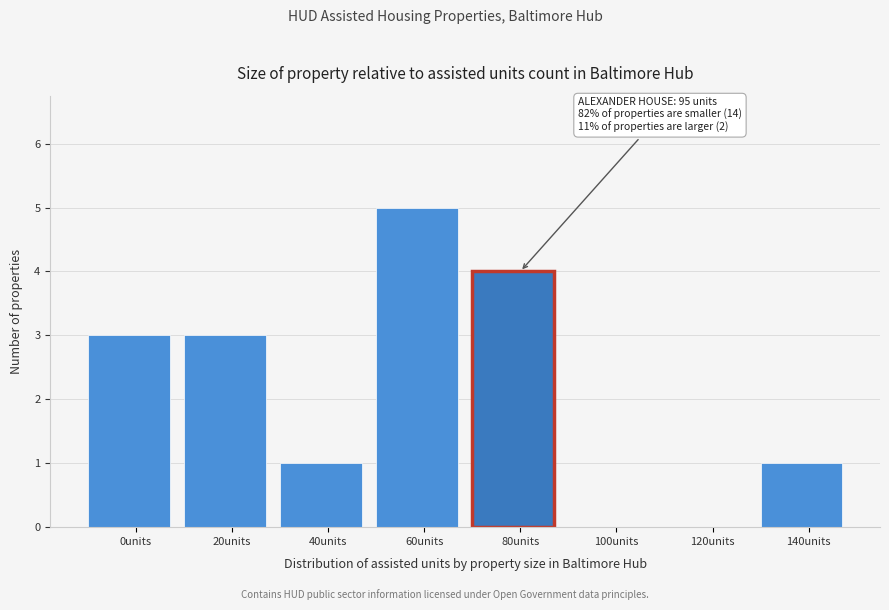

Reading left to right, what are all the values shown in this chart?

0units=3	20units=3	40units=1	60units=5	80units=4	100units=0	120units=0	140units=1